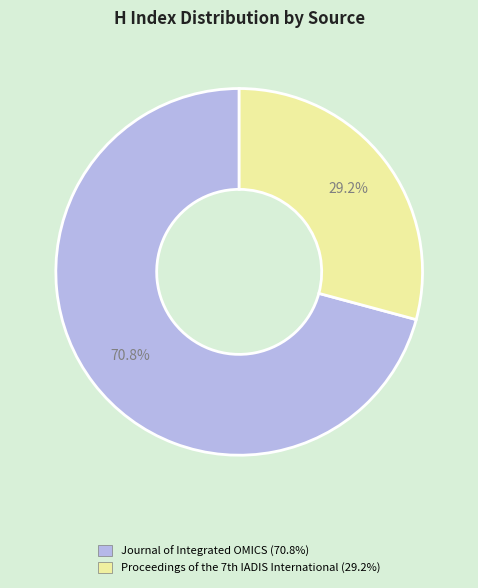

What is the smallest slice in the pie chart?

Proceedings of the 7th IADIS International